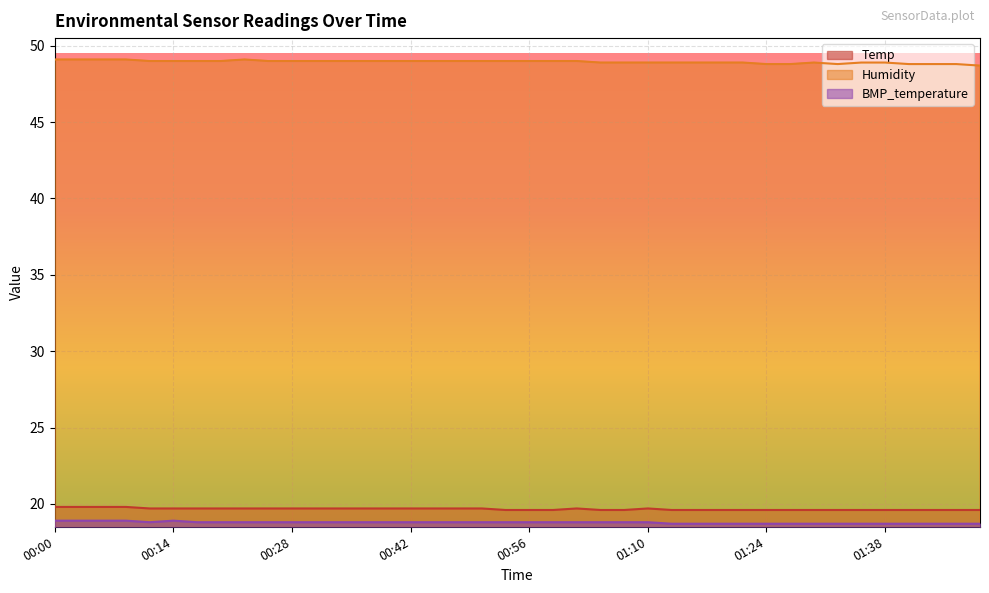

Which category has the lowest value in the Temp series?

00:53